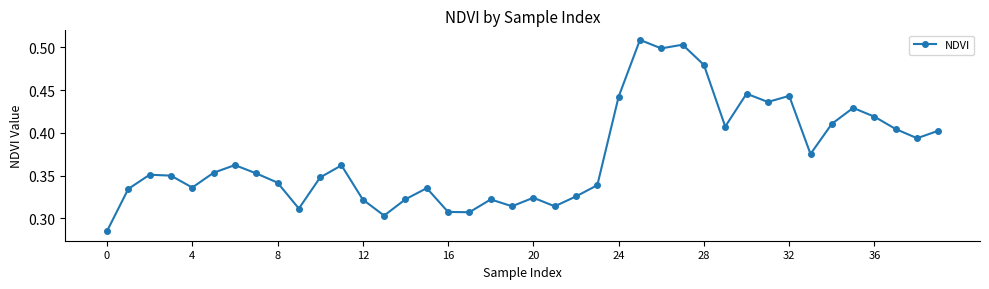

True or false: there are more than 2 points higher than both neighbors.

True